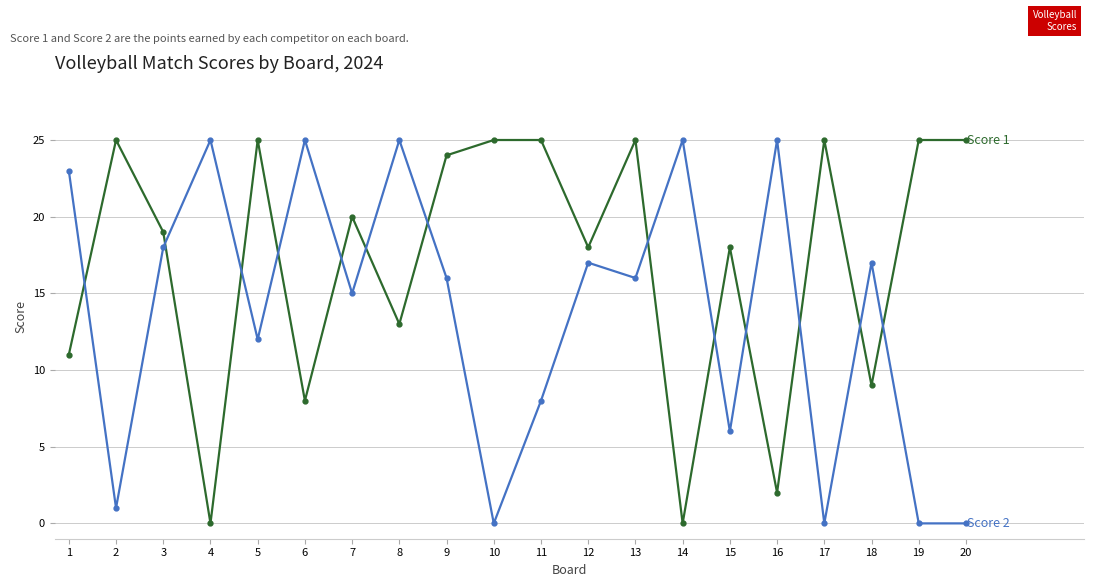

Does the chart have visible grid lines?

Yes